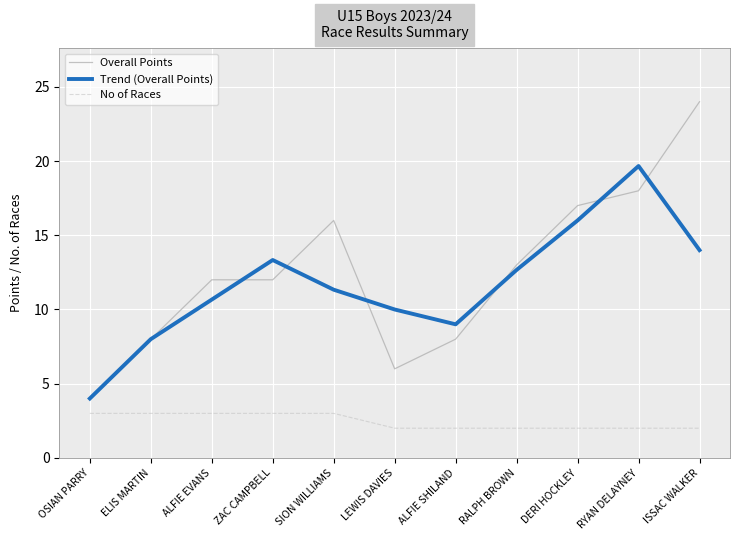

At which category does the chart reach its peak across all series?

ISSAC WALKER